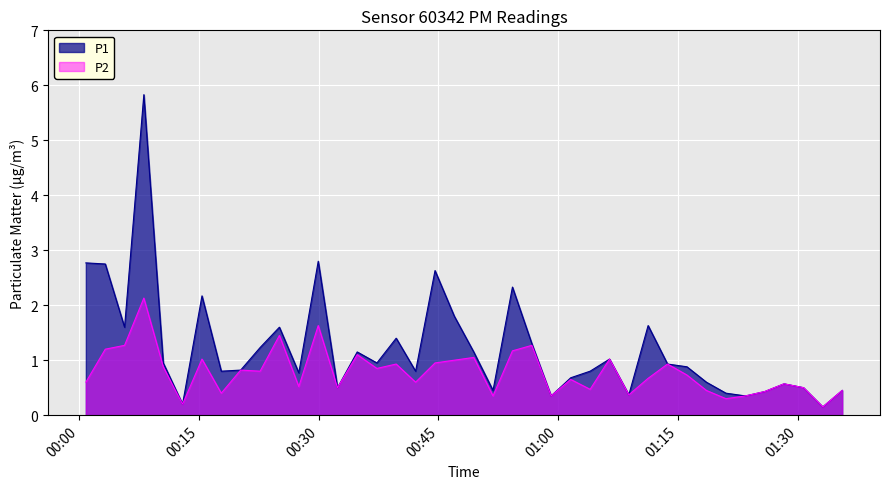

True or false: P2 and P1 intersect in this chart.

False